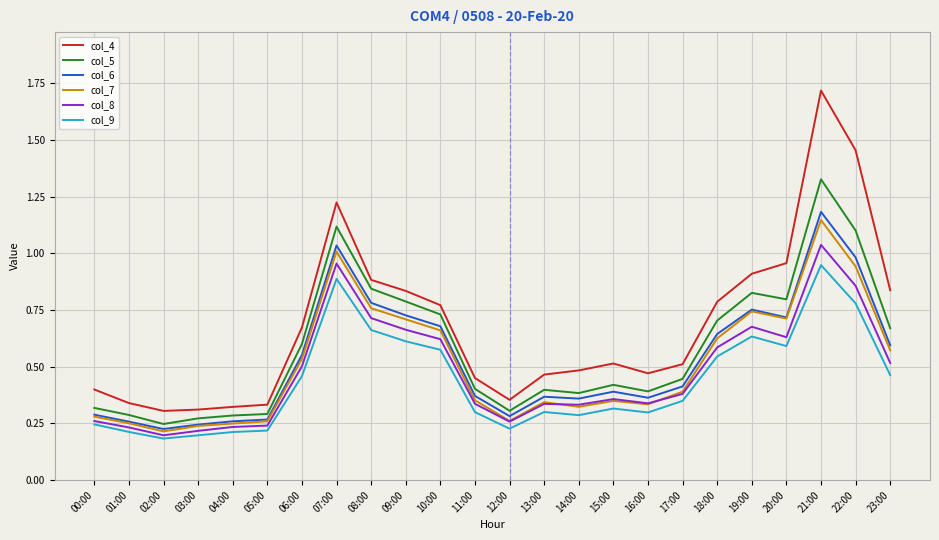

How many lines are shown in the chart?

6